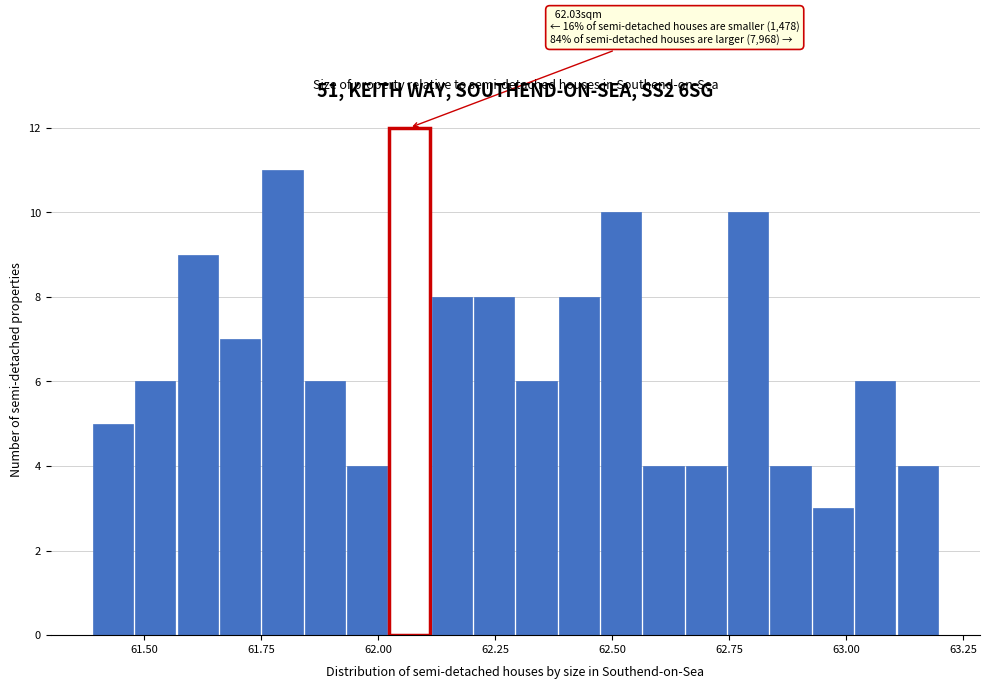

Around what value on the x-axis is the tallest bar? Give the approximate position of its centre, as read against the axis.

62.05